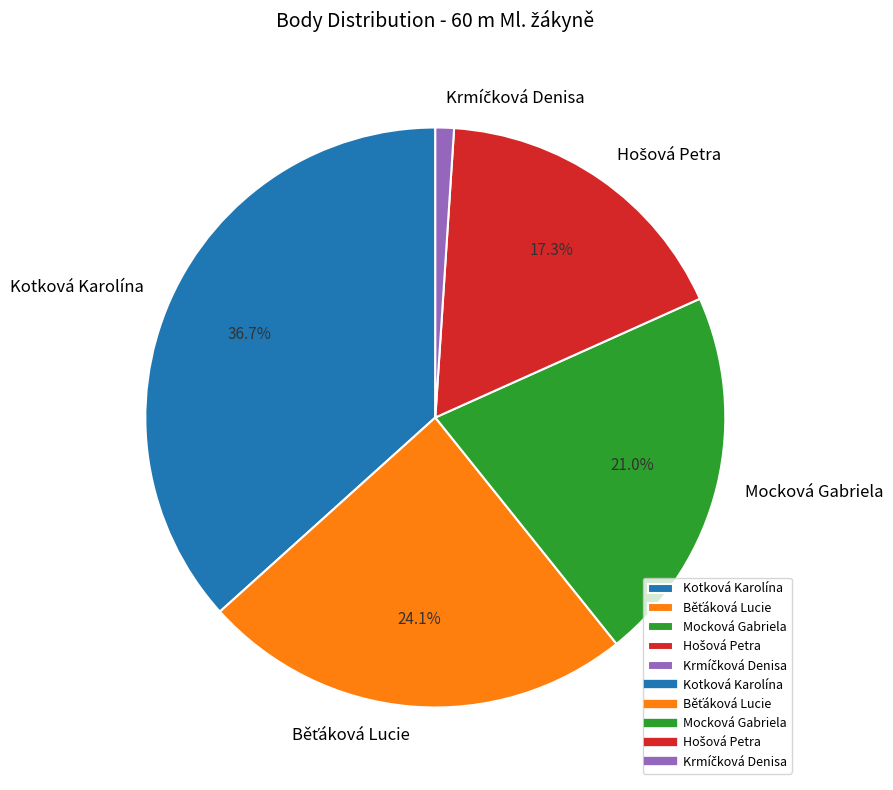

Count the number of slices in the pie.

5